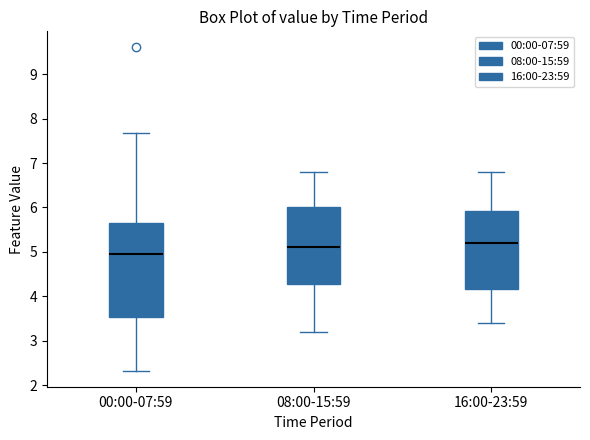

Where does the upper whisker of the box for 08:00-15:59 end on the y-axis? The values are not printed on the chart, so give them approximately, as read against the axis.

6.8